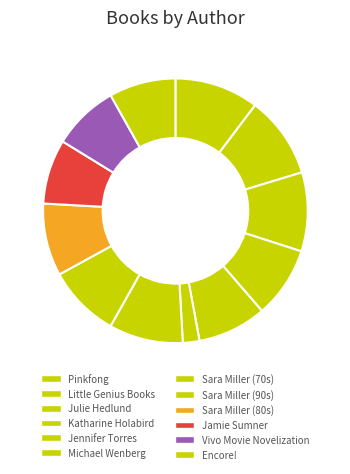

The Sara Miller (80s) slice represents 9% of the pie. True or false?

True